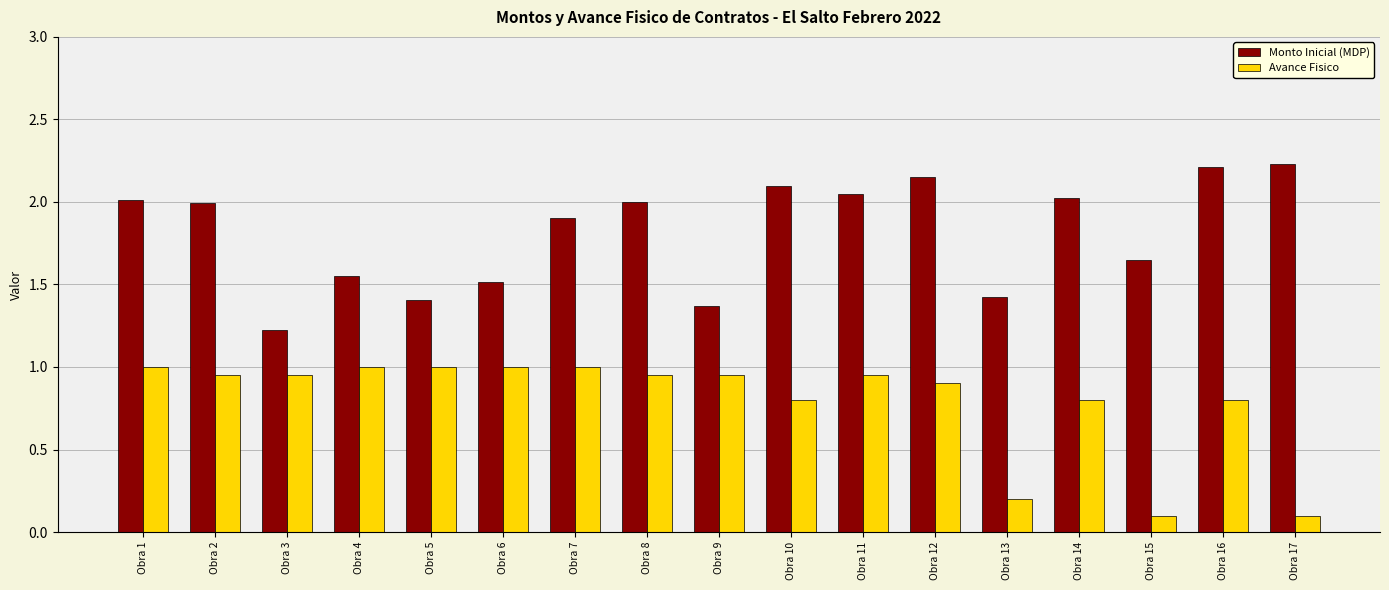

True or false: Monto Inicial (MDP) has a value of 2.0 at Obra 1.

True